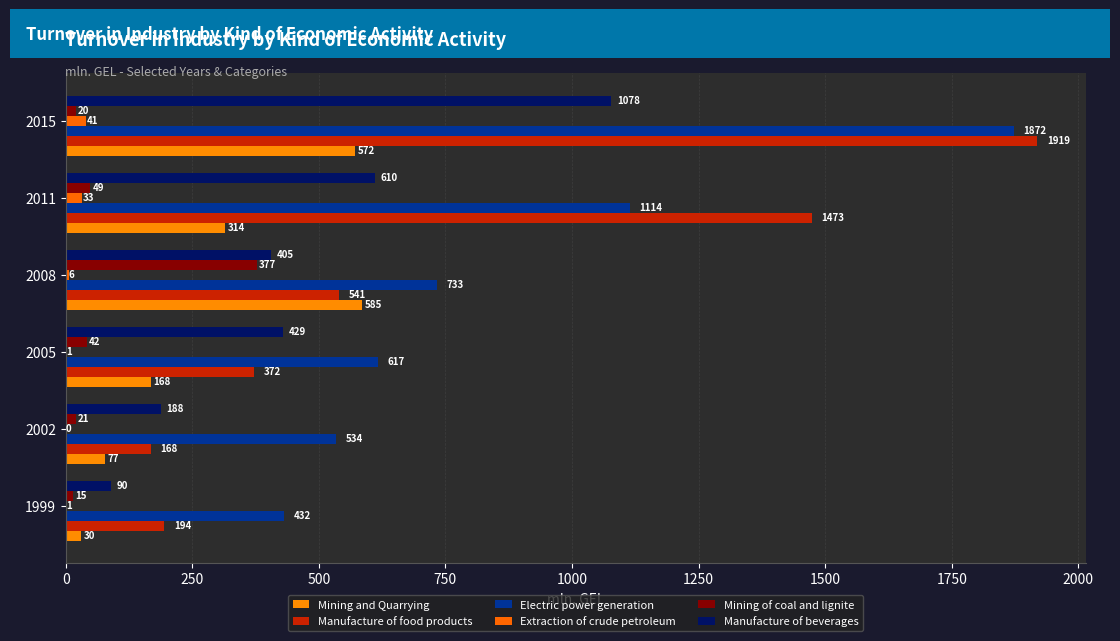

Which series has the largest total across all categories?

Electric power generation